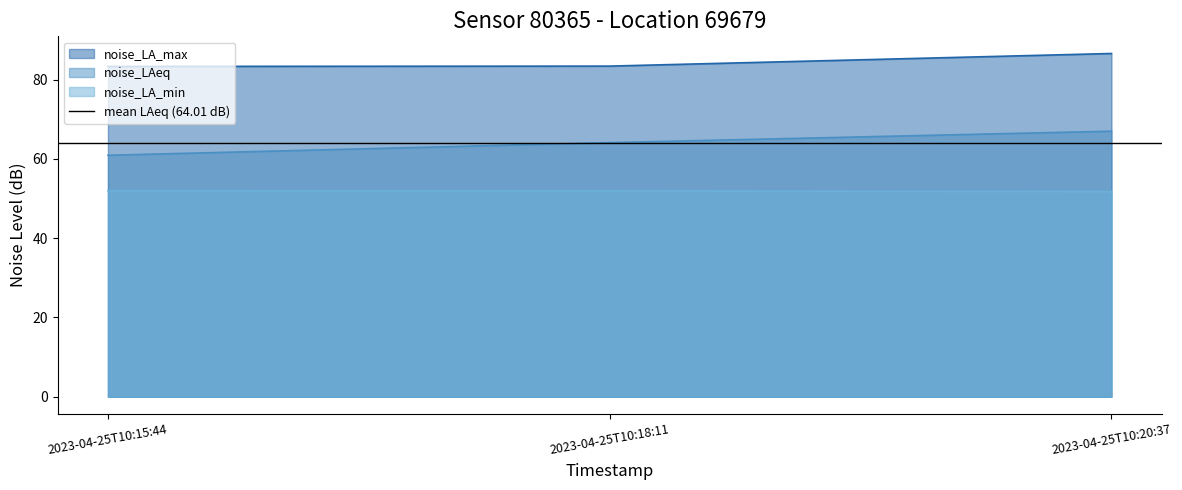

How many lines are shown in the chart?

3